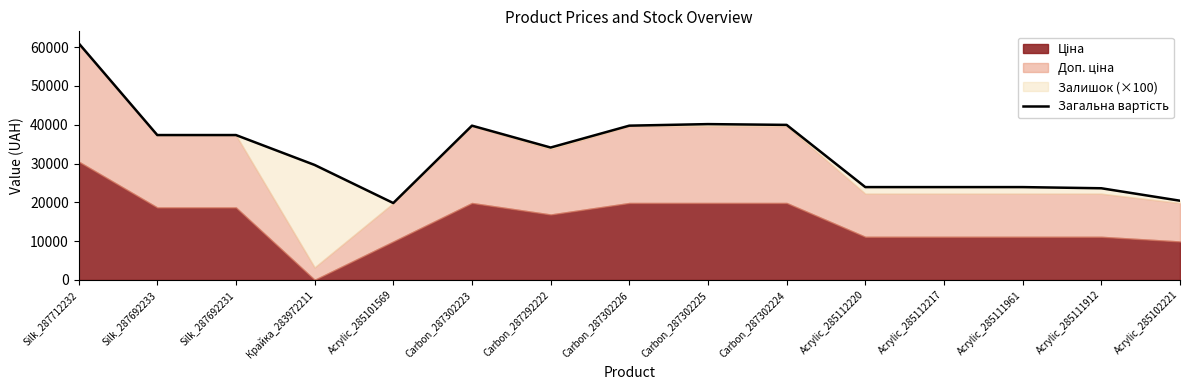

Where is the first local minimum?

Acrylic_285101569